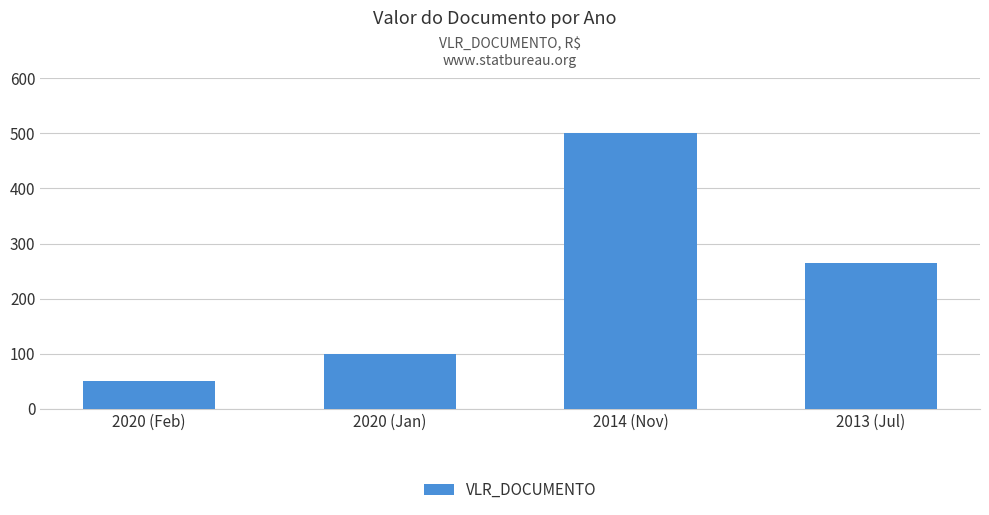

How many distinct data groups are displayed?

1